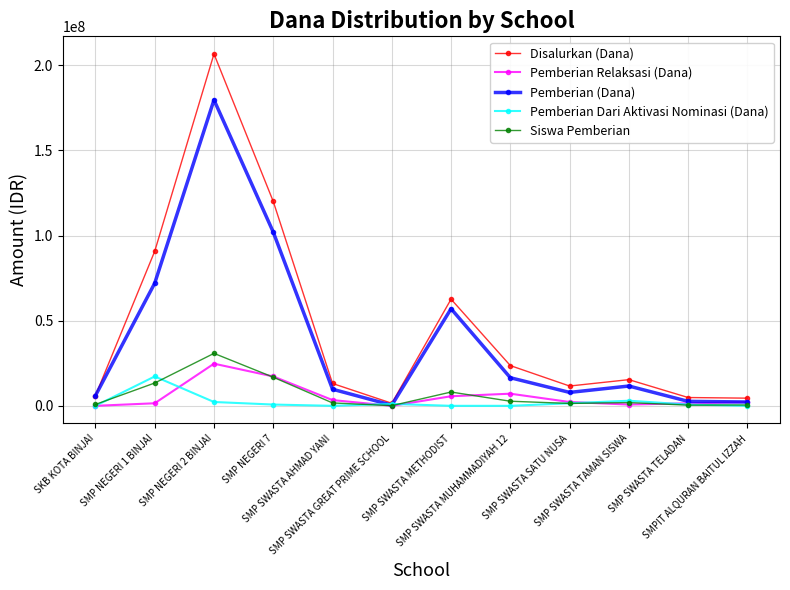

At how many categories does at least one series exceed 189437992?

1